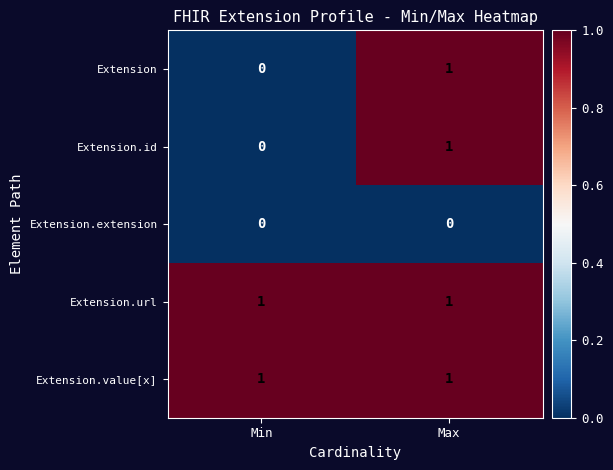

Is it true that Extension.value[x] equals 2 at Min?

False